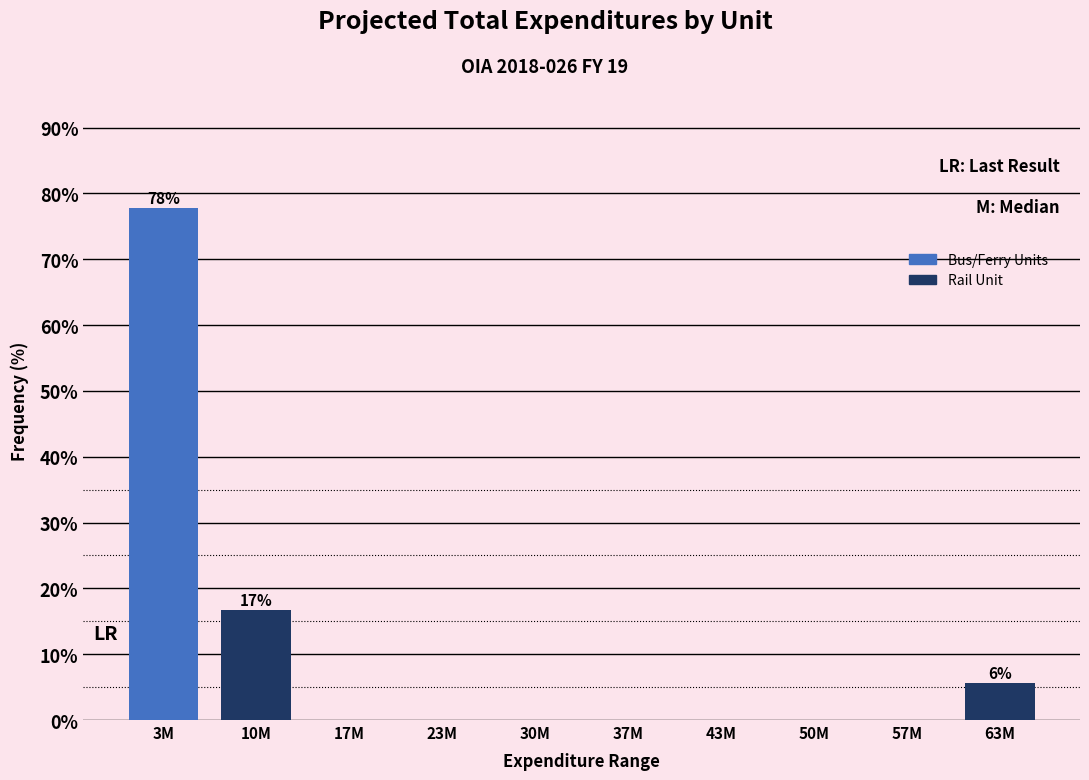

Reading left to right, transcribe all the data shown in this chart.

3M=77.8	10M=16.7	17M=0.0	23M=0.0	30M=0.0	37M=0.0	43M=0.0	50M=0.0	57M=0.0	63M=5.6